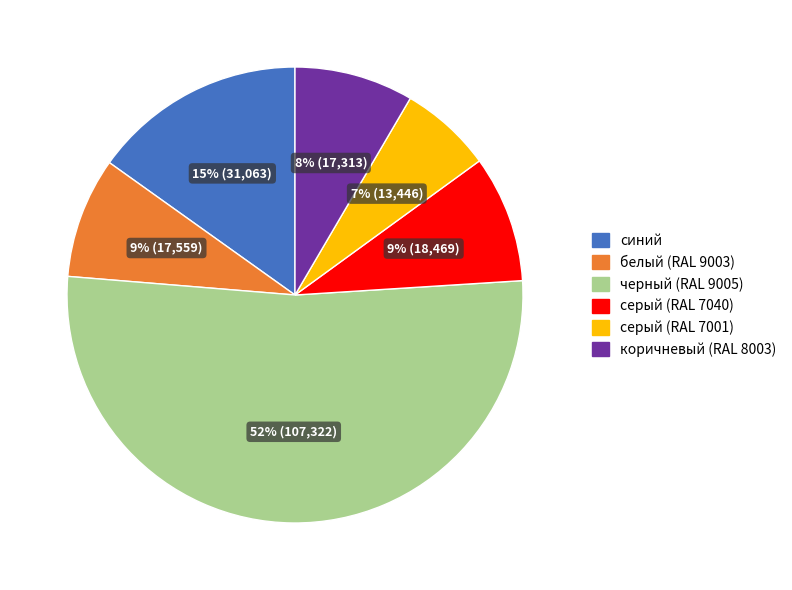

What is the majority slice?

черный (RAL 9005)